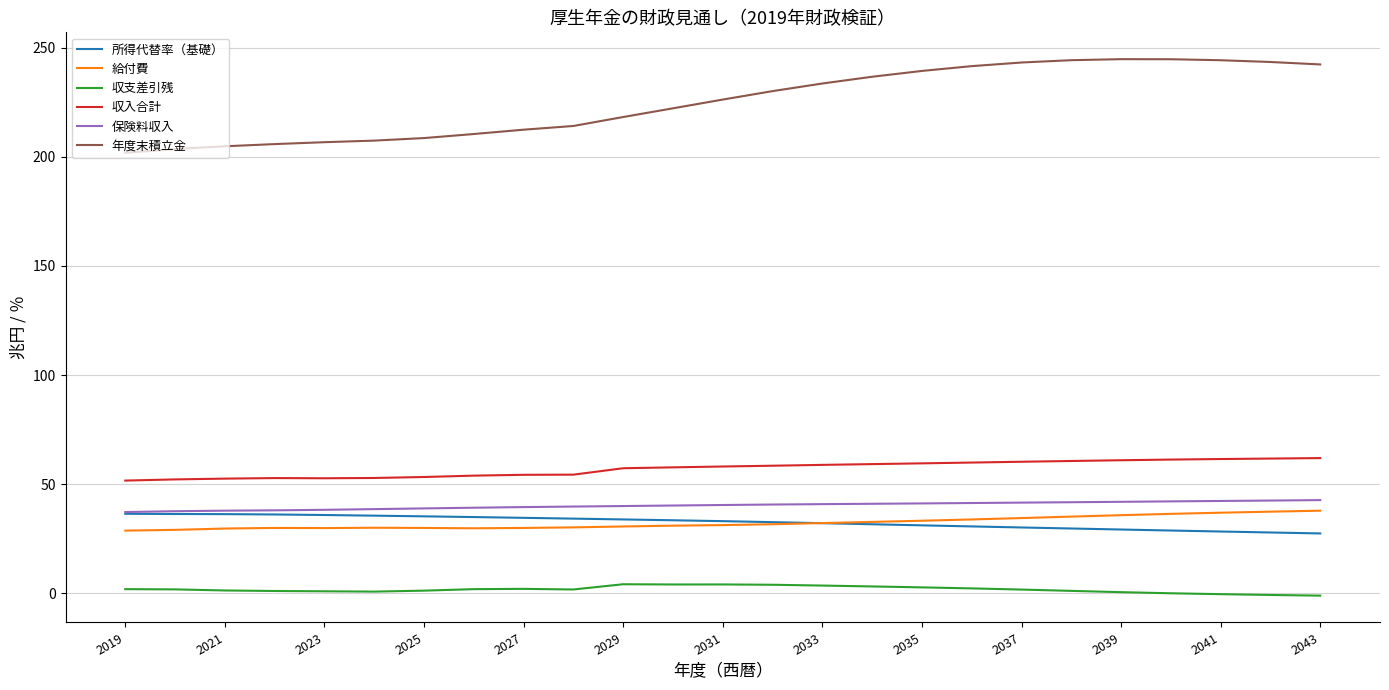

What is the minimum value for 所得代替率（基礎）?

27.4